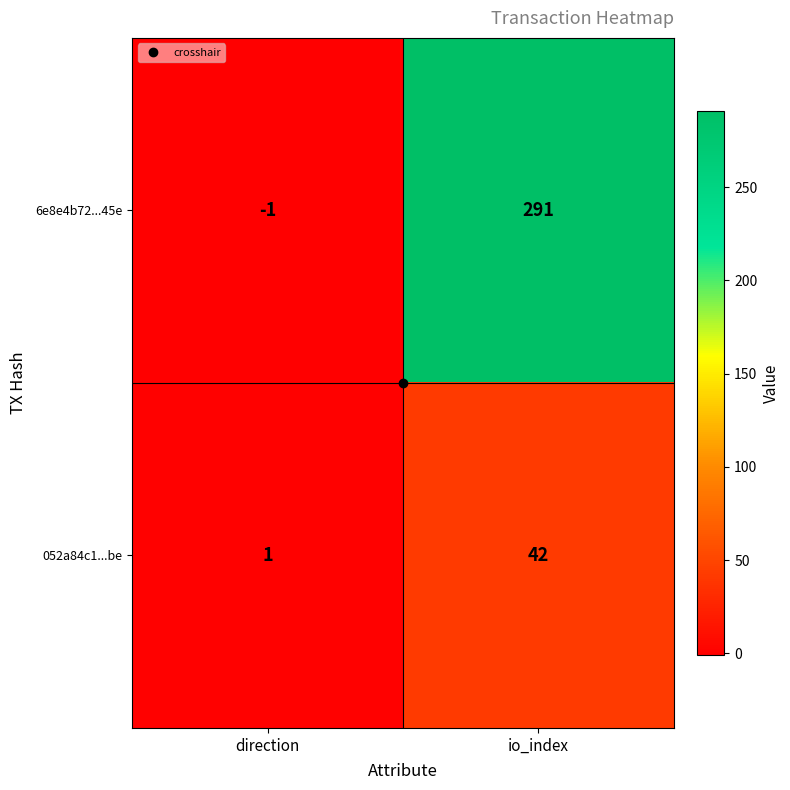

The 052a84c1...be series shows 19 at io_index. True or false?

False